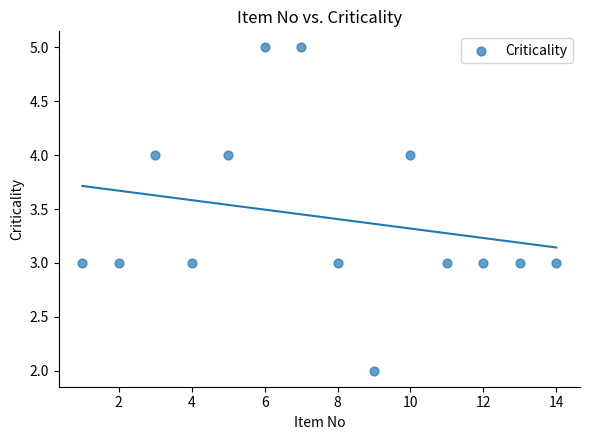

What is the range of Y values (max minus min)?

3